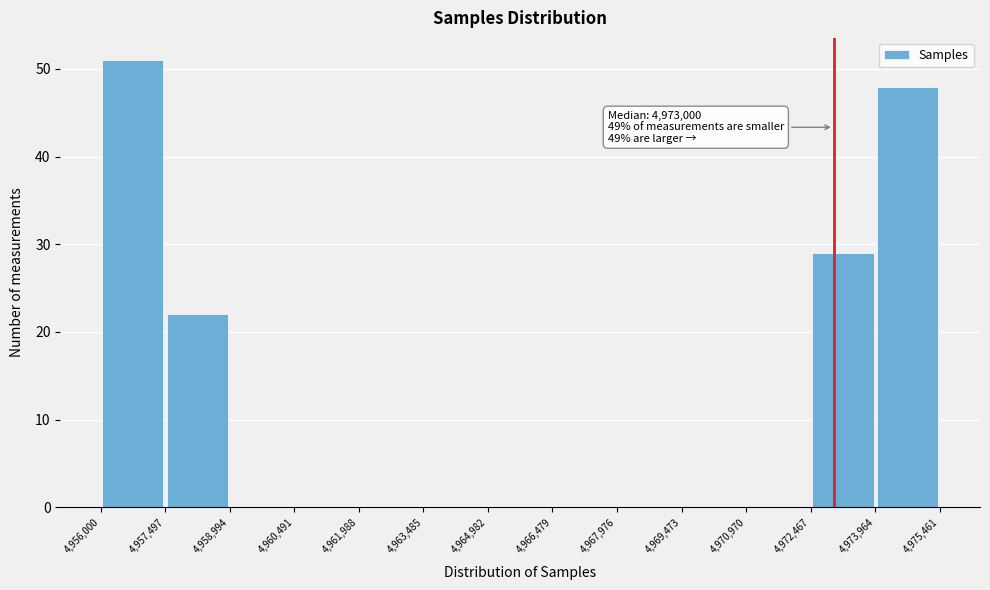

Which range on the x-axis has the tallest bar?

4,956,000 to 4,957,497